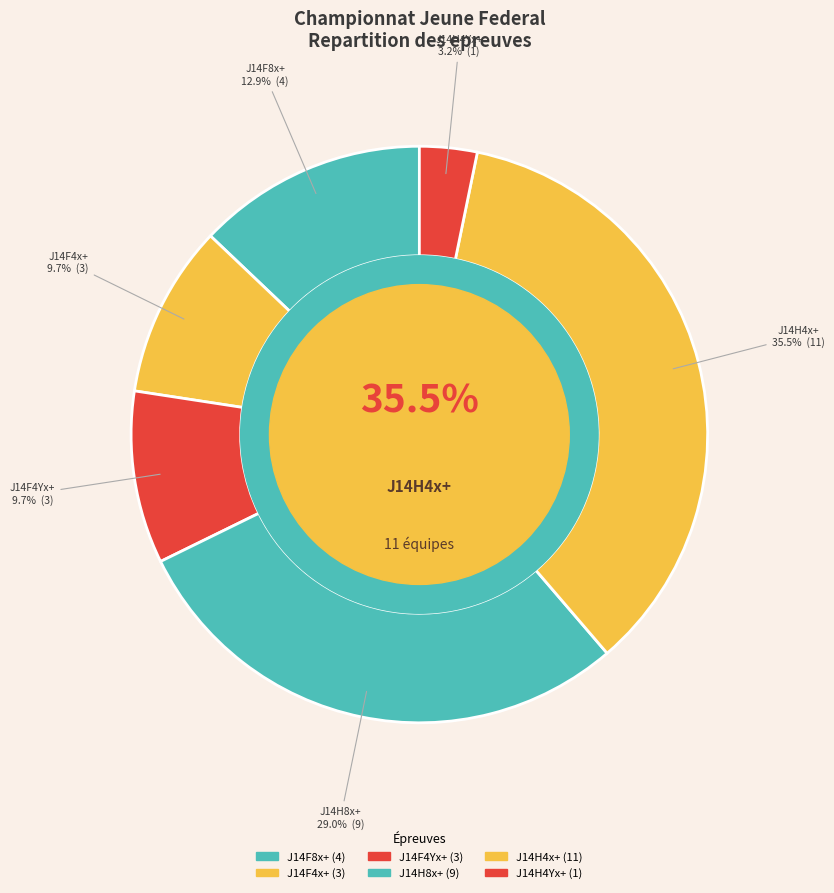

Is there any slice that represents more than half of the pie?

No